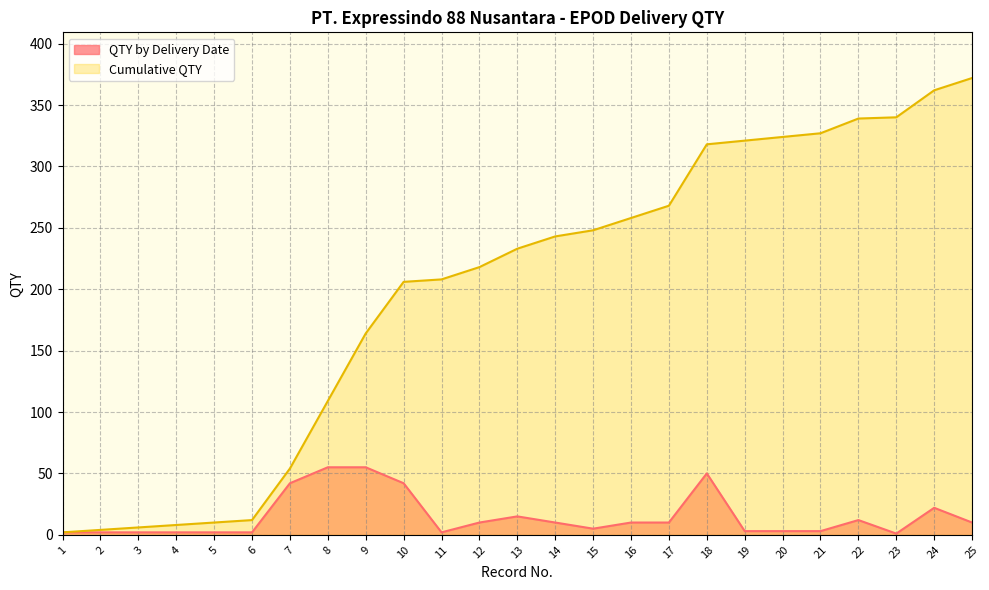

Reading left to right, list all the values displayed in this chart.

QTY by Delivery Date: 2	2	2	2	2	2	42	55	55	42	2	10	15	10	5	10	10	50	3	3	3	12	1	22	10
Cumulative QTY: 2	4	6	8	10	12	54	109	164	206	208	218	233	243	248	258	268	318	321	324	327	339	340	362	372